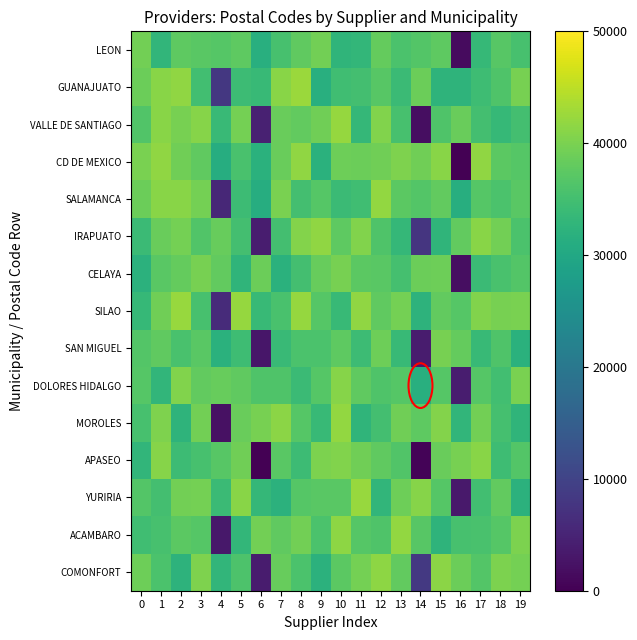

Rank the series at 13 from lowest to highest value.

IRAPUATO, SAN MIGUEL, GUANAJUATO, CELAYA, VALLE DE SANTIAGO, LEON, APASEO, DOLORES HIDALGO, SALAMANCA, COMONFORT, YURIRIA, MOROLES, SILAO, CD DE MEXICO, ACAMBARO